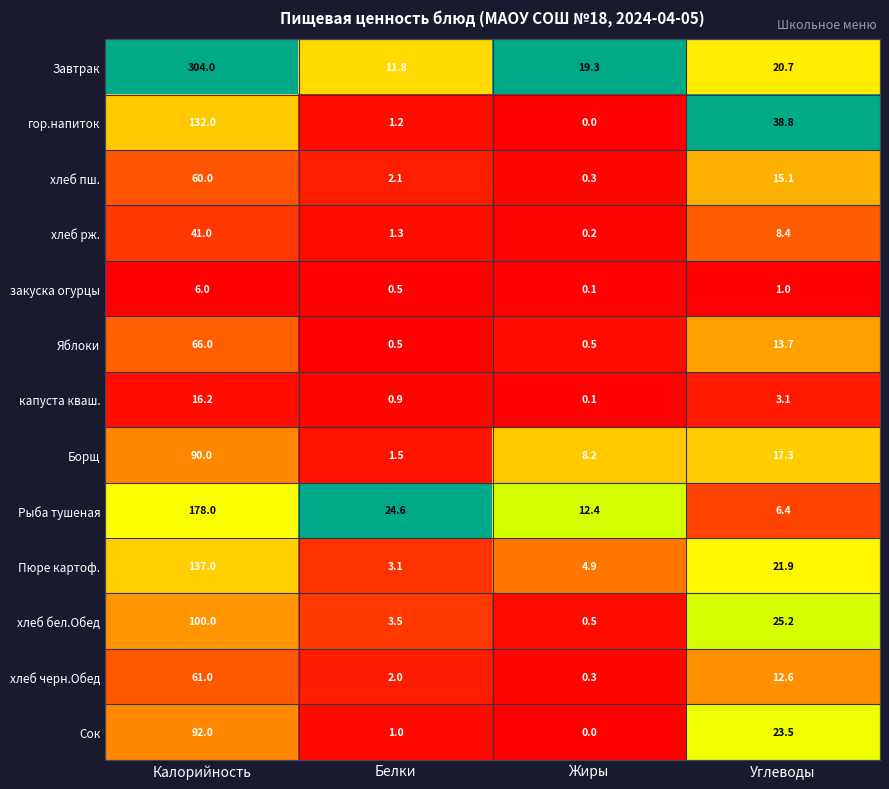

What is the total value across all series at Белки?

54.0